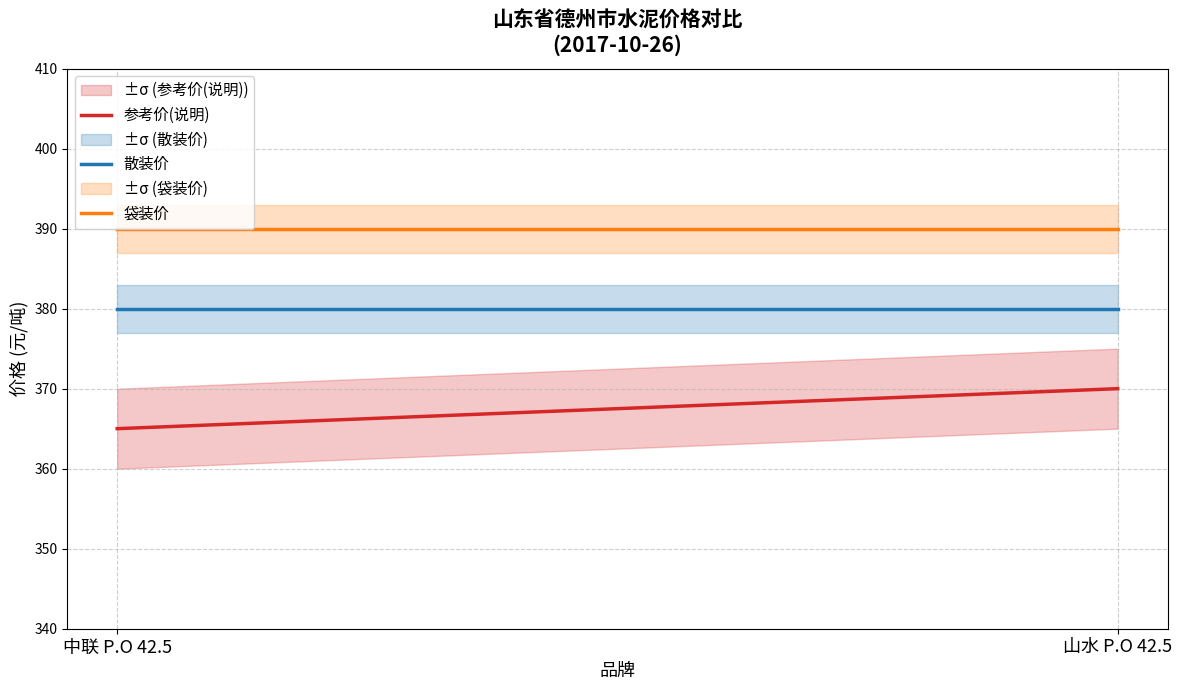

List the series in order of their peak value, lowest first.

参考价(说明), 散装价, 袋装价